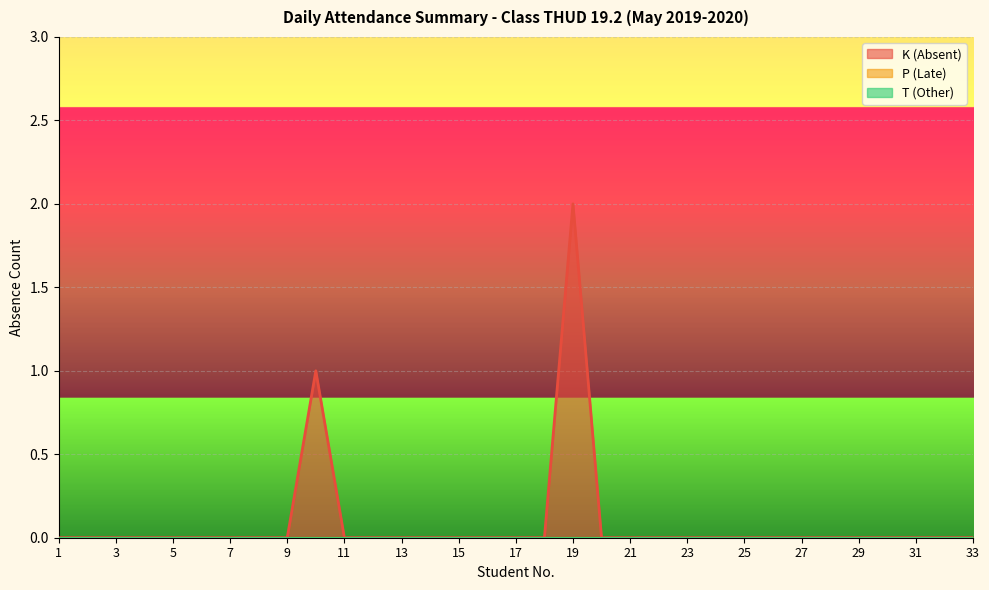

Which series has the widest spread of values?

K (Absent)